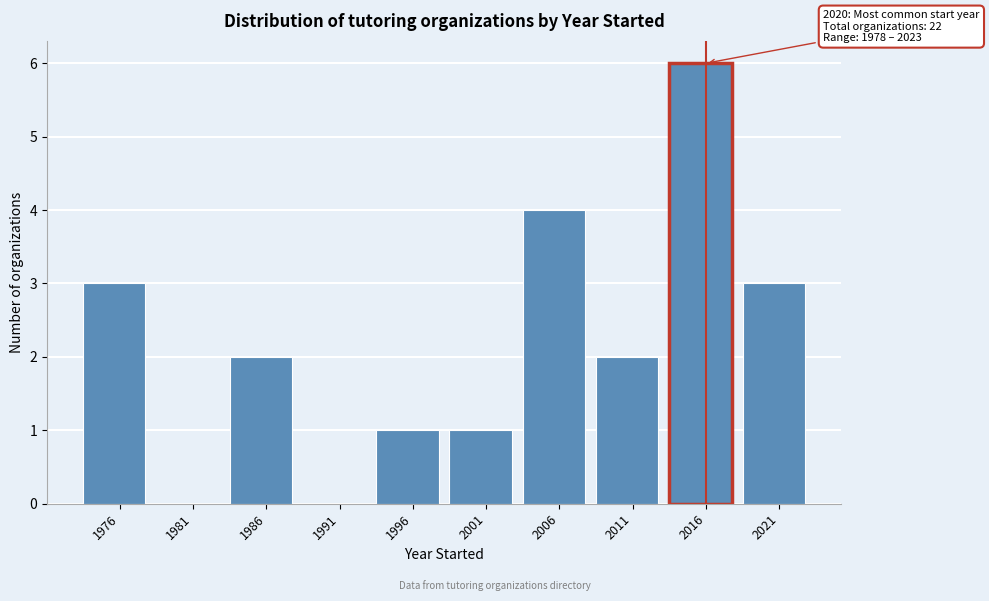

Reading left to right, what are all the values shown in this chart?

1976=3	1981=0	1986=2	1991=0	1996=1	2001=1	2006=4	2011=2	2016=6	2021=3